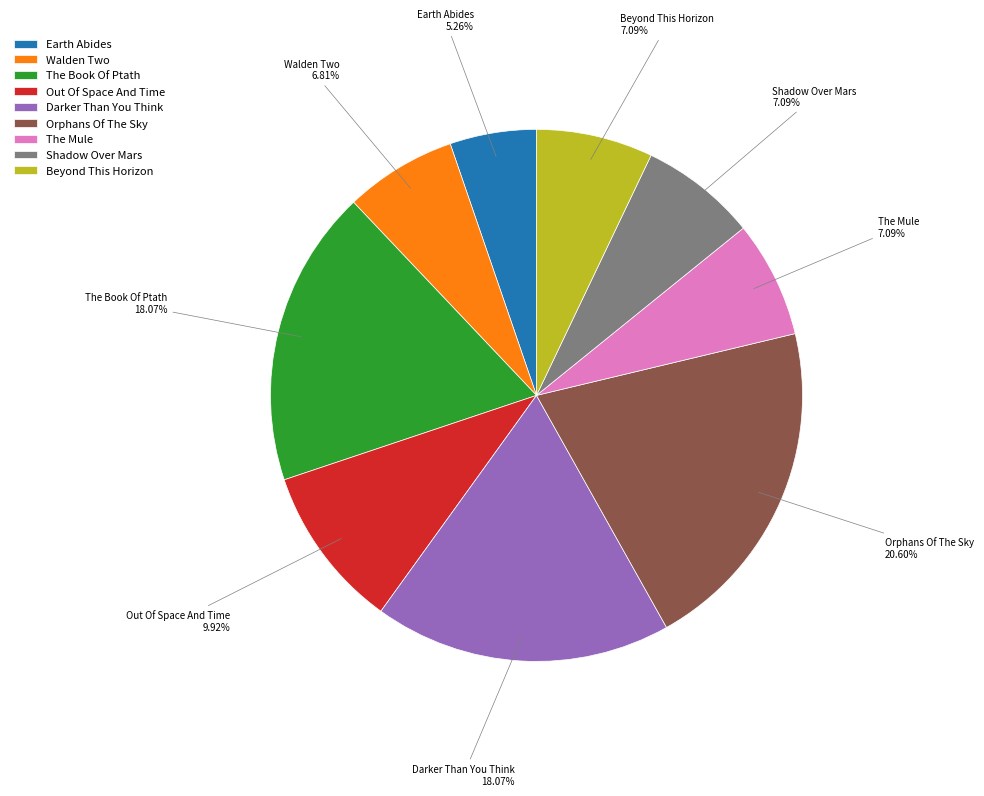

True or false: The Book Of Ptath accounts for 18% of the total.

True